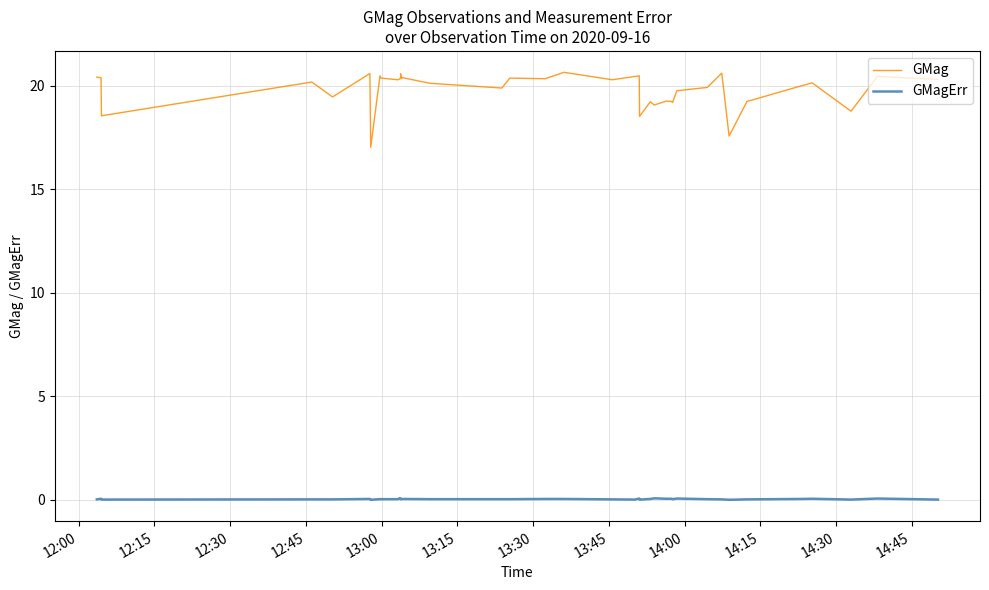

In GMag, how many points are higher than both neighbors (excluding endpoints)?

13